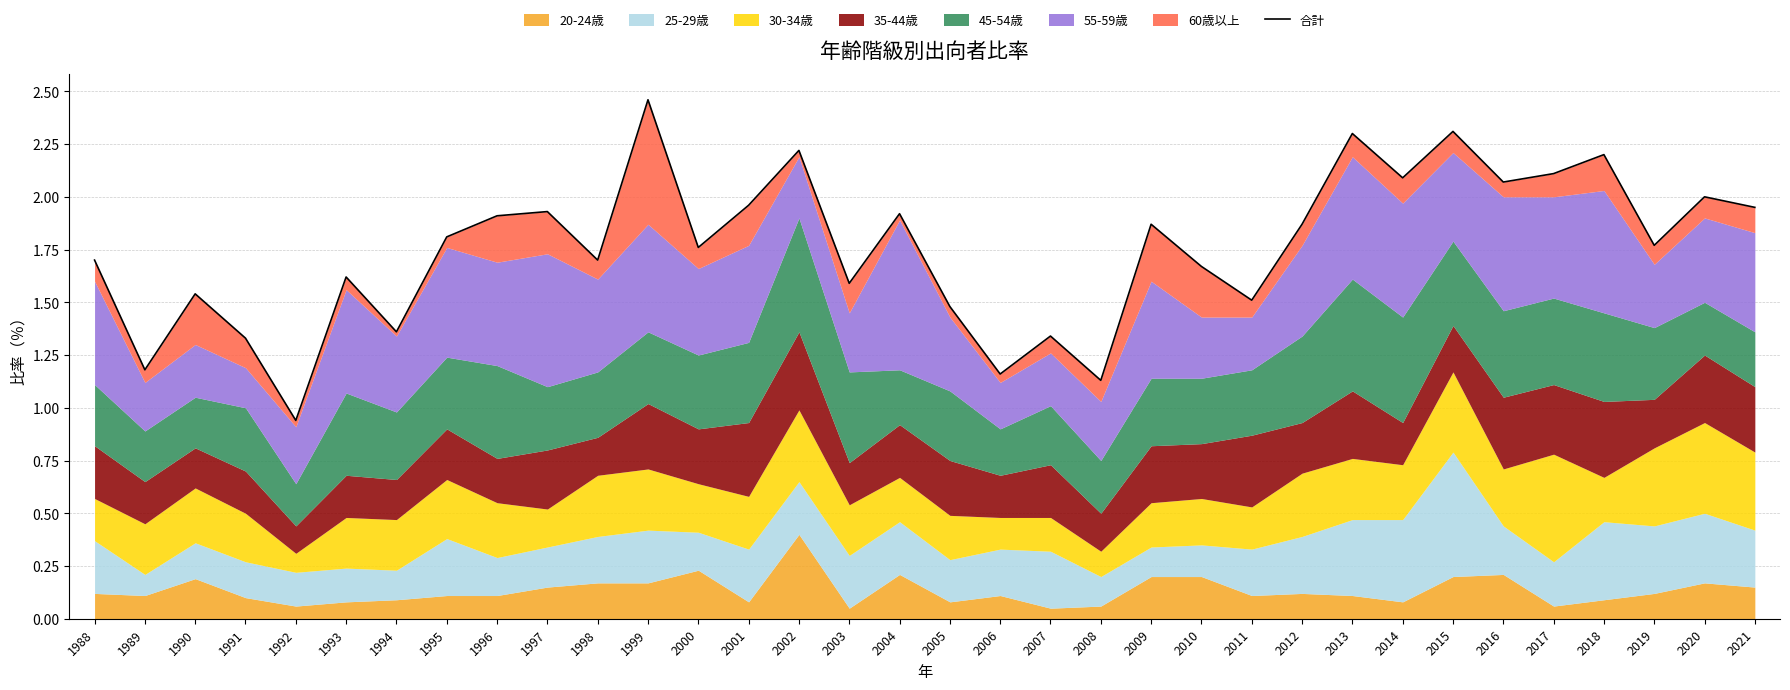

Which has a higher value, 2016 or 1999?

1999